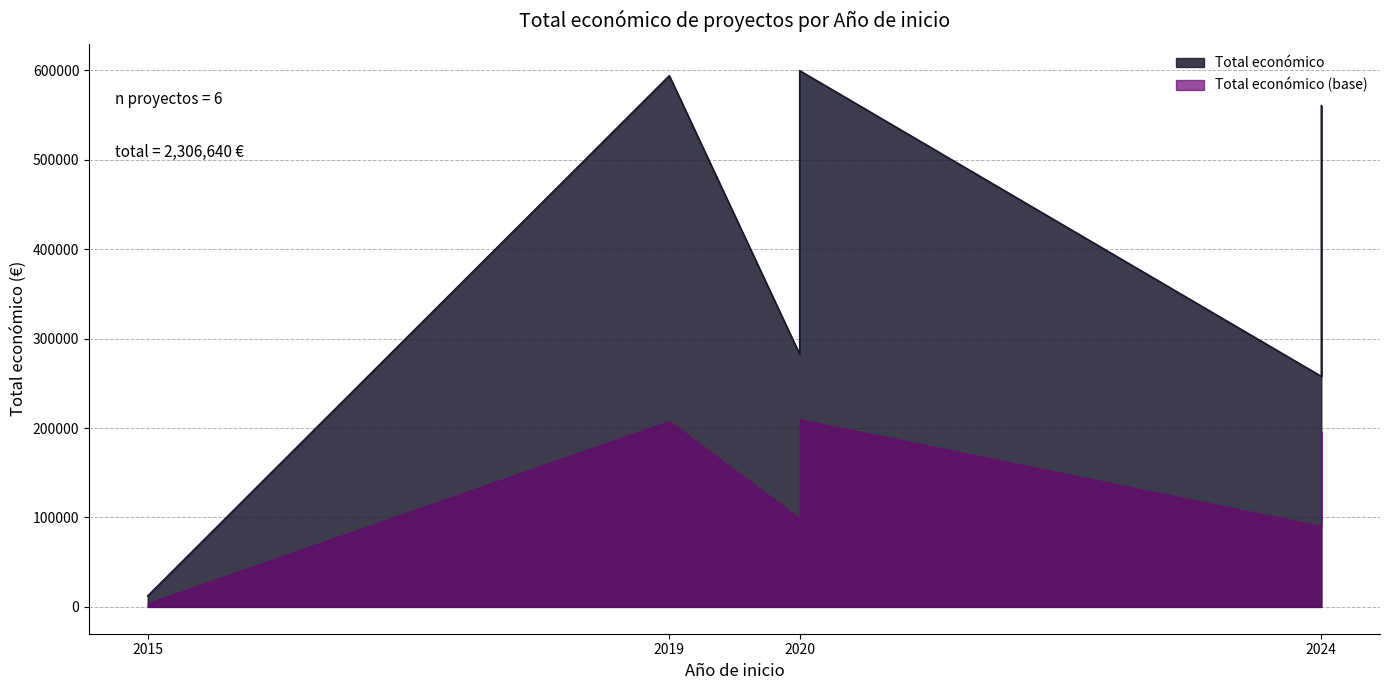

Rank the categories by value from lowest to highest.

2015, 2024, 2020, 2024, 2019, 2020